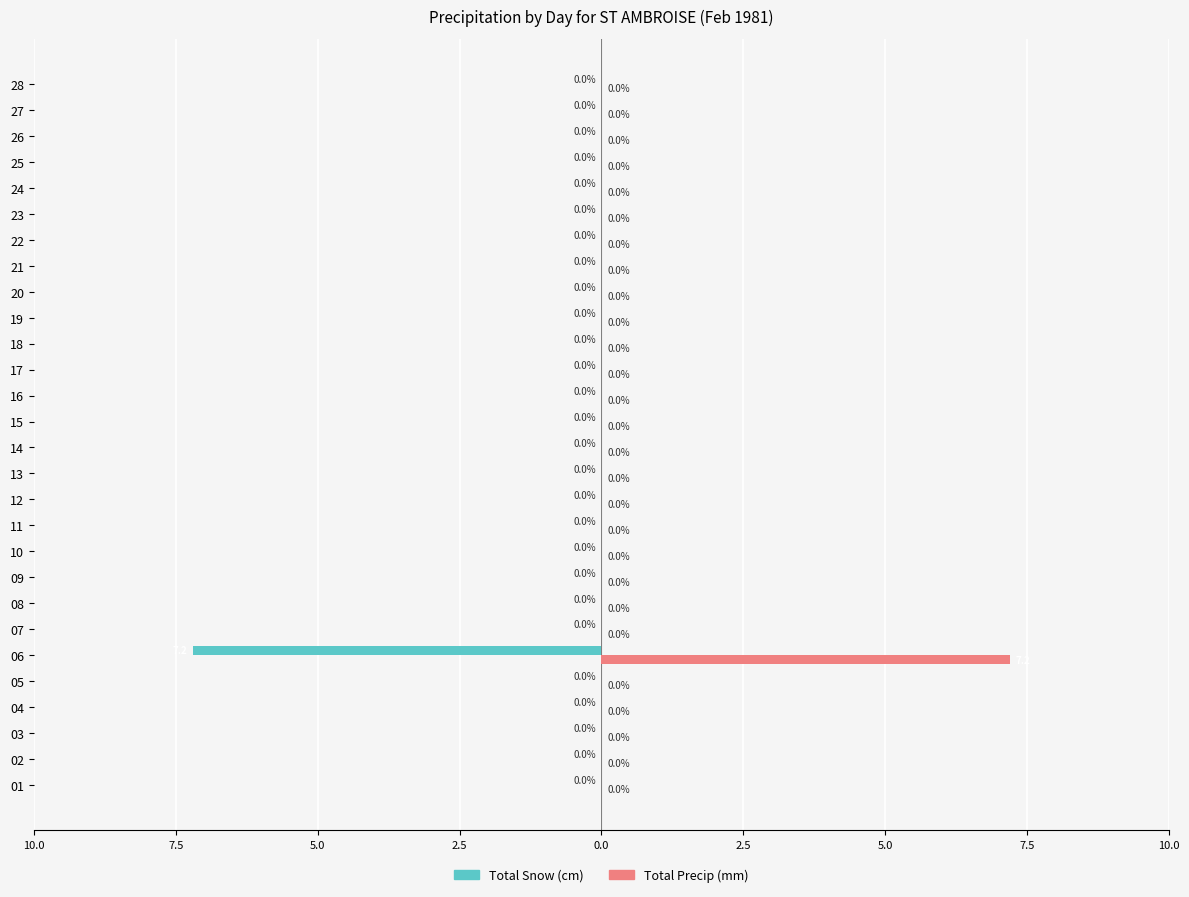

What are all the series names shown in the legend?

Total Snow (cm), Total Precip (mm)